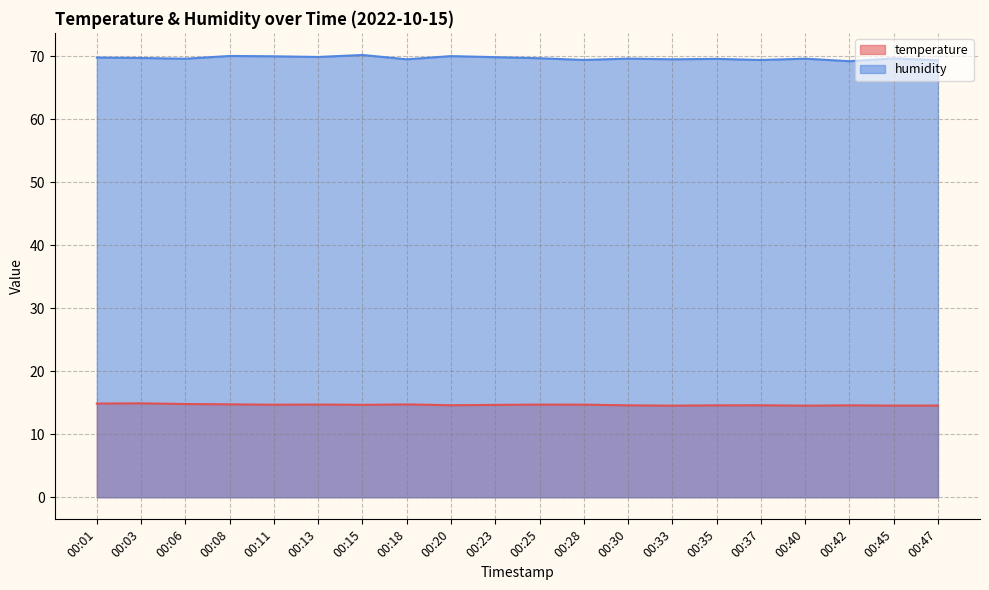

Does the chart have visible grid lines?

Yes